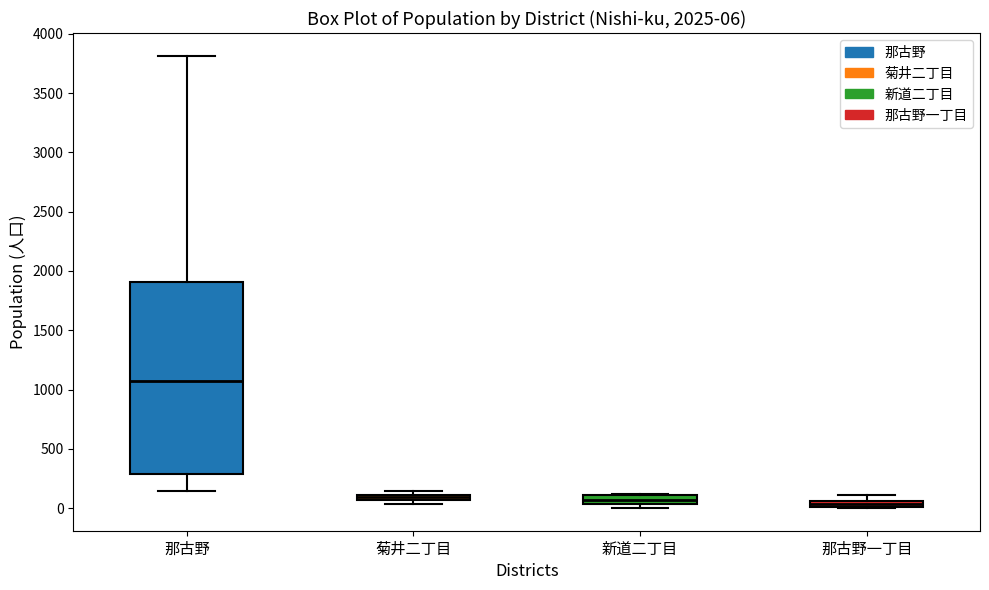

Which box is the tallest, from its lower edge to its upper edge?

那古野